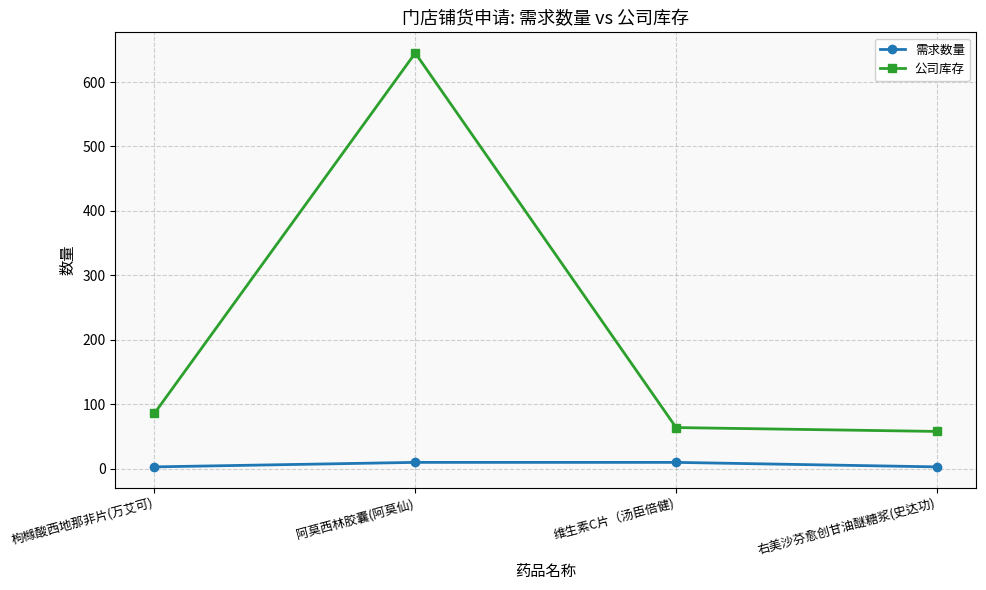

True or false: 需求数量 and 公司库存 intersect in this chart.

False